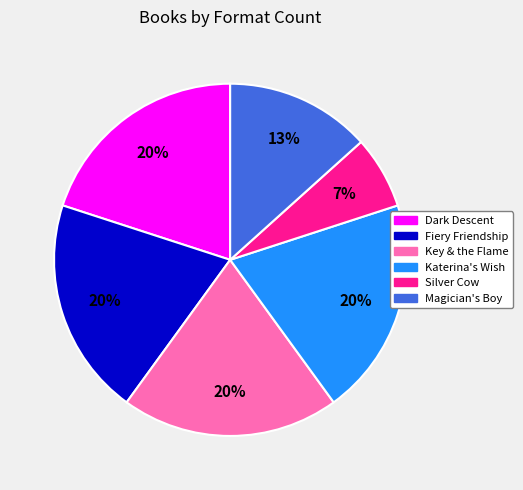

Is it true that Dark Descent is 26% of the pie?

False